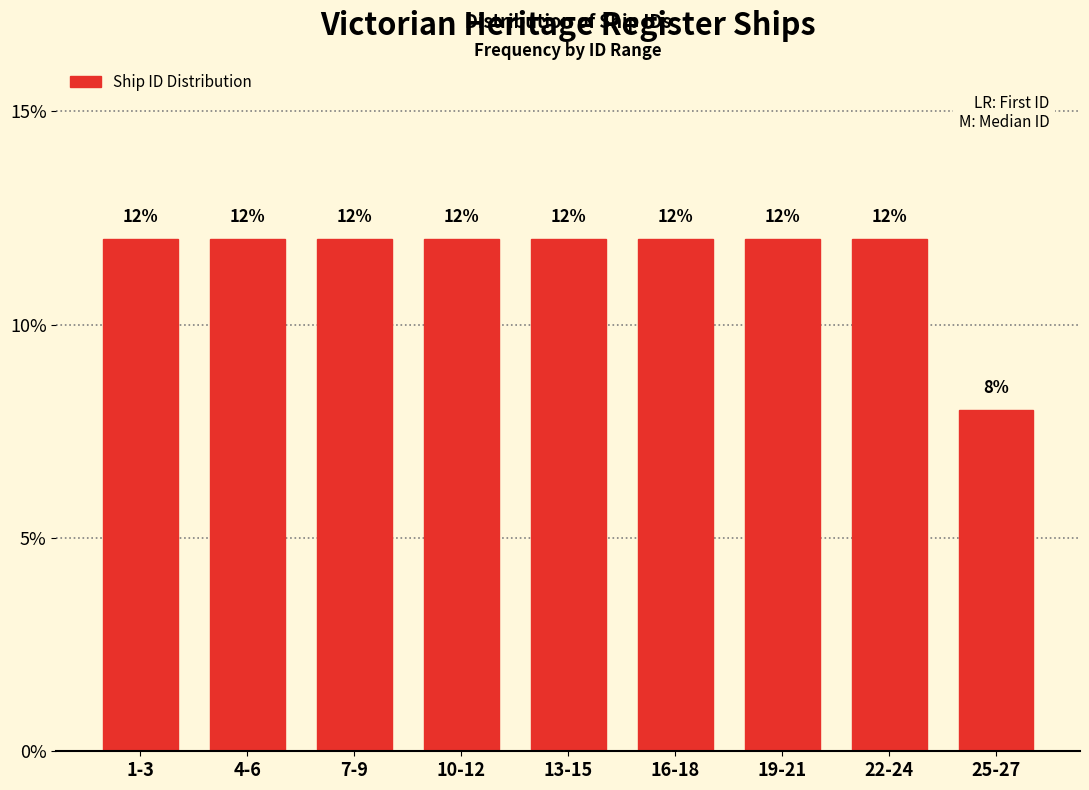

Reading left to right, list all the values displayed in this chart.

12	12	12	12	12	12	12	12	8